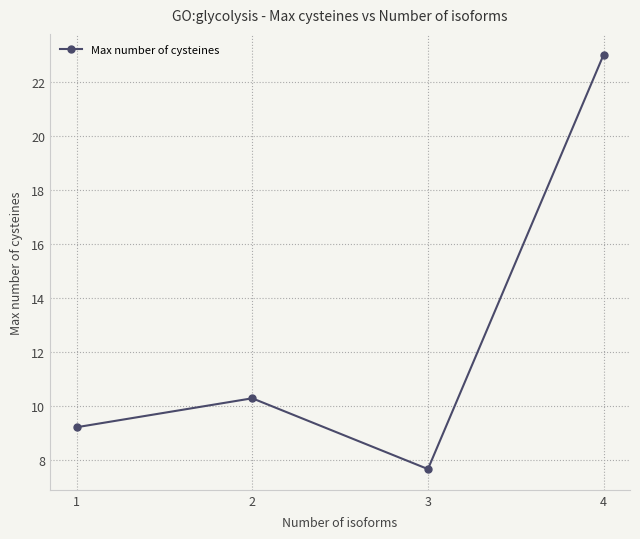

What is the average value?

12.5